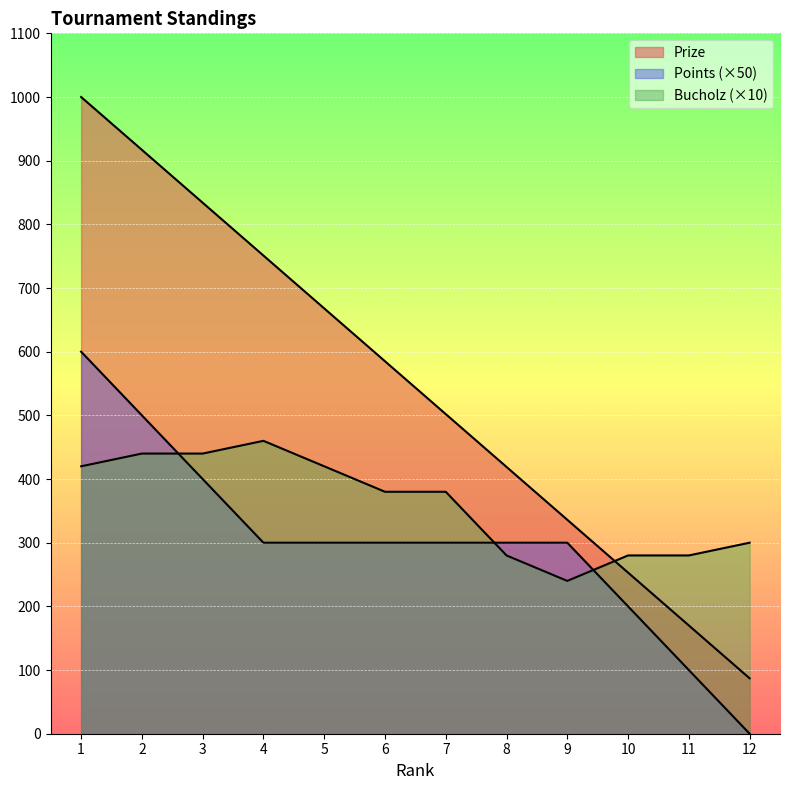

Which series has the largest total across all categories?

Prize